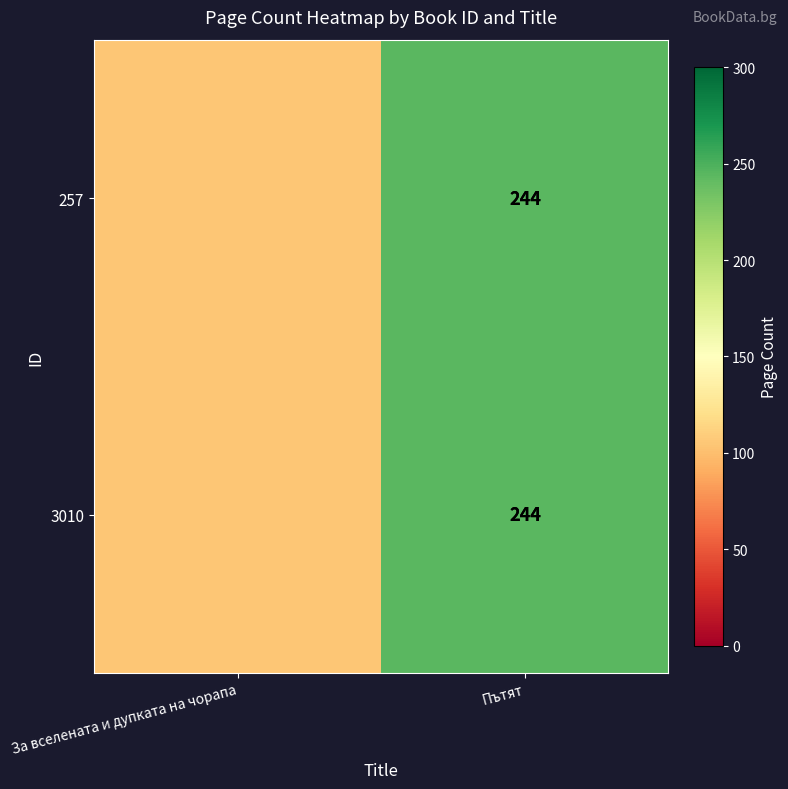

Is it true that 257 equals 106 at Пътят?

False